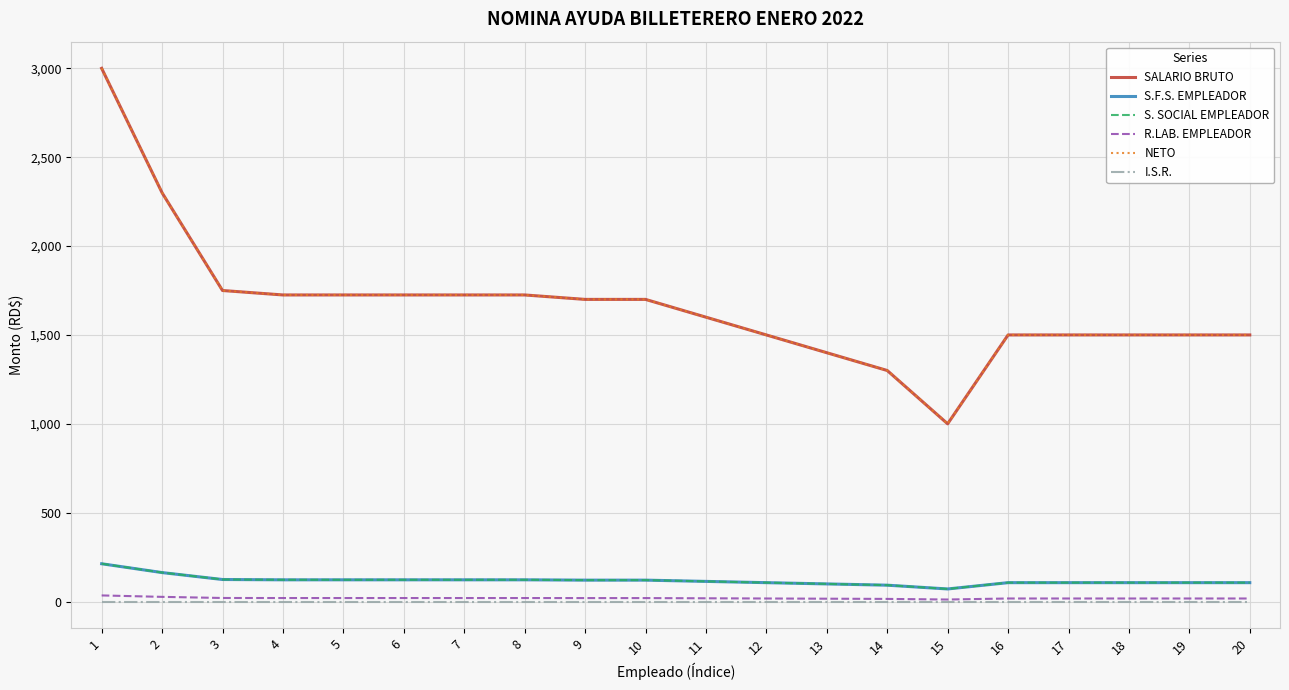

Is this an area chart (filled region under the line)?

No